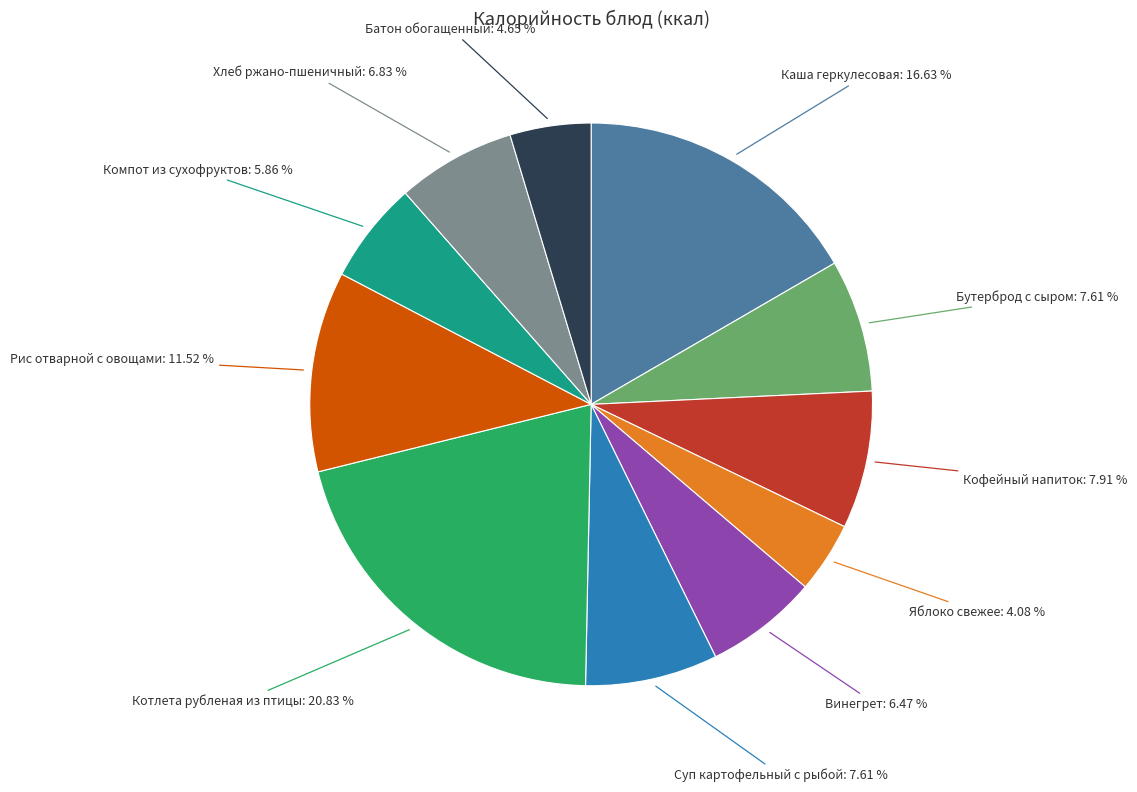

Is there a majority slice in this chart?

No